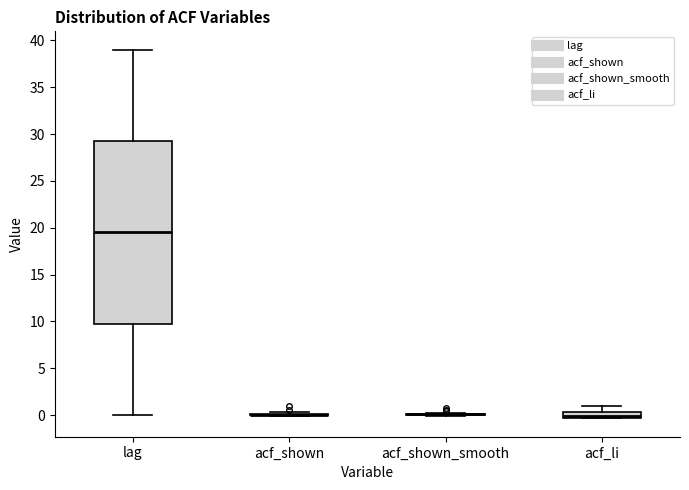

Comparing the boxes themselves (not the whiskers), which one is the tallest?

lag